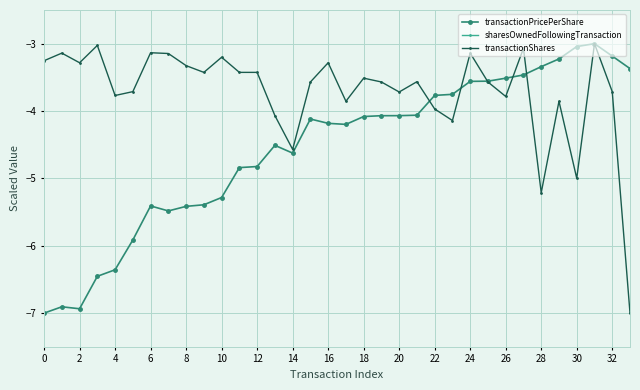

What is the difference between the transactionPricePerShare values at 20 and 32?

0.9